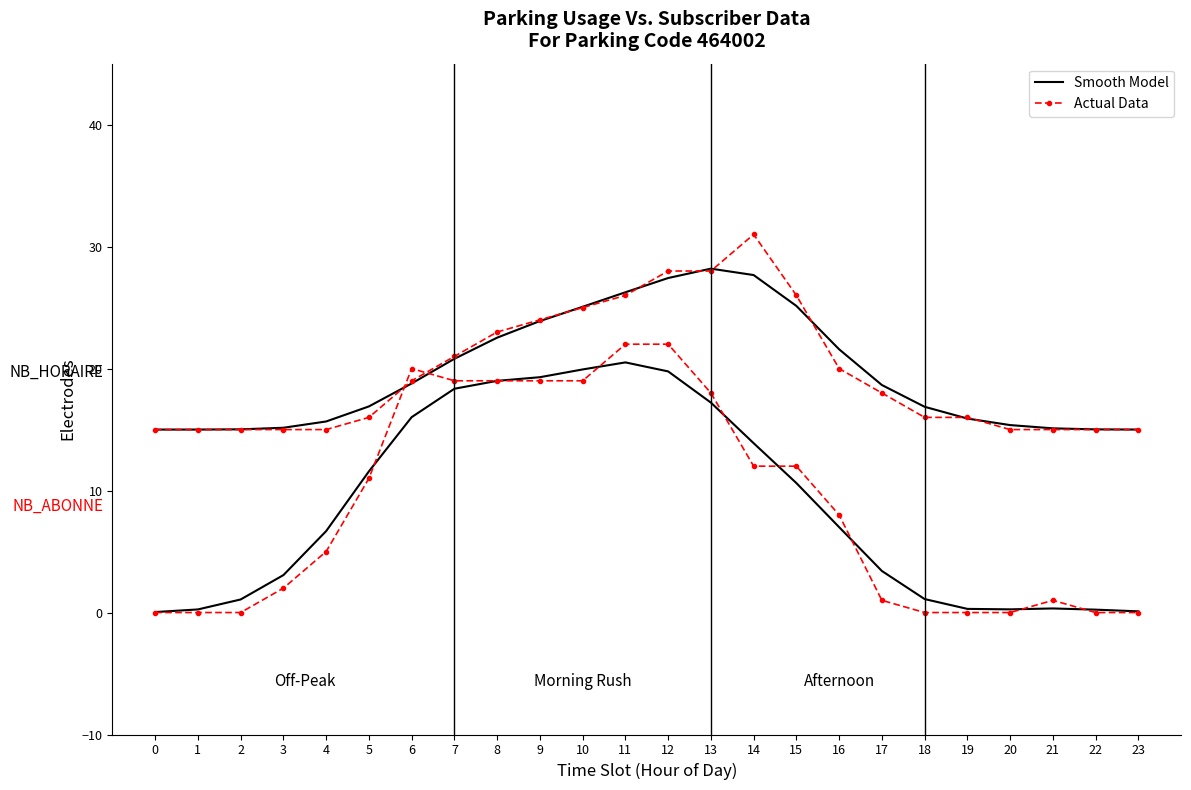

Reading left to right, what are all the values shown in this chart?

NB_HORAIRE (smooth): 15.0	15.0	15.0	15.1	15.7	16.9	18.8	20.8	22.5	23.9	25.1	26.3	27.4	28.2	27.7	25.1	21.6	18.7	16.9	15.9	15.4	15.1	15.0	15.0
NB_HORAIRE (actual): 15.0	15.0	15.0	15.0	15.0	16.0	19.0	21.0	23.0	24.0	25.0	26.0	28.0	28.0	31.0	26.0	20.0	18.0	16.0	16.0	15.0	15.0	15.0	15.0
NB_ABONNE (smooth): 0.0	0.3	1.1	3.1	6.7	11.6	16.0	18.3	19.0	19.3	19.9	20.5	19.8	17.2	13.9	10.6	7.0	3.4	1.1	0.3	0.3	0.3	0.2	0.1
NB_ABONNE (actual): 0.0	0.0	0.0	2.0	5.0	11.0	20.0	19.0	19.0	19.0	19.0	22.0	22.0	18.0	12.0	12.0	8.0	1.0	0.0	0.0	0.0	1.0	0.0	0.0